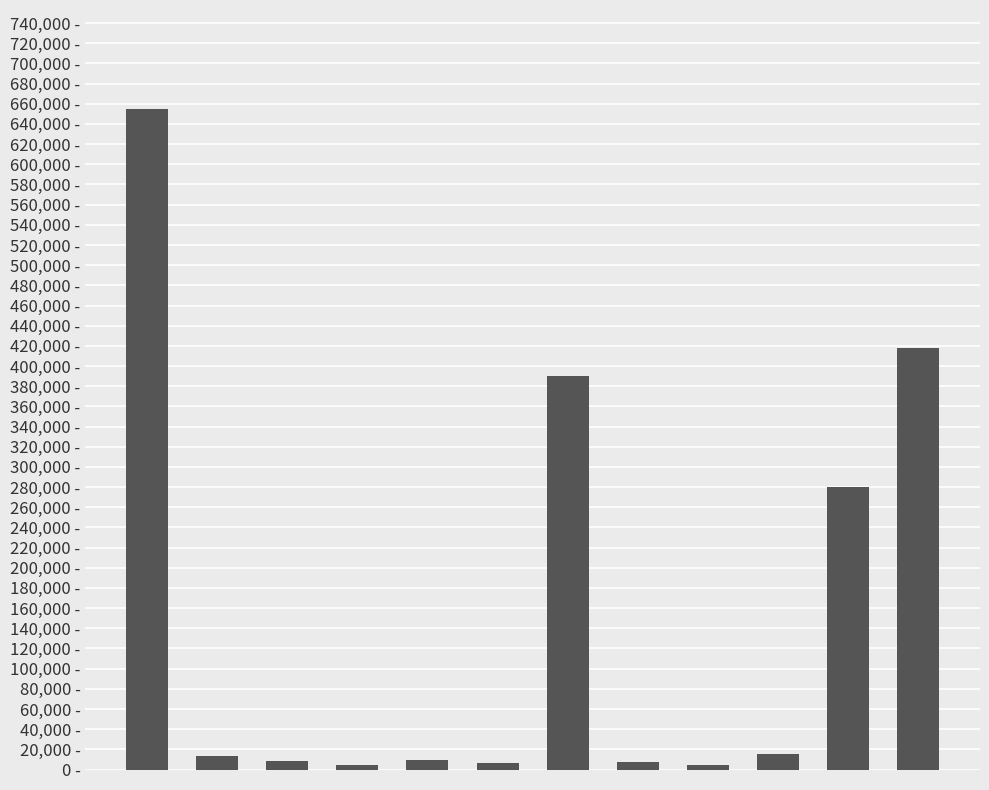

Reading left to right, list all the values displayed in this chart.

0=654747	1=13685	2=8415	3=4046	4=9567	5=6452	6=390092	7=7090	8=4436	9=14983	10=280148	11=417870